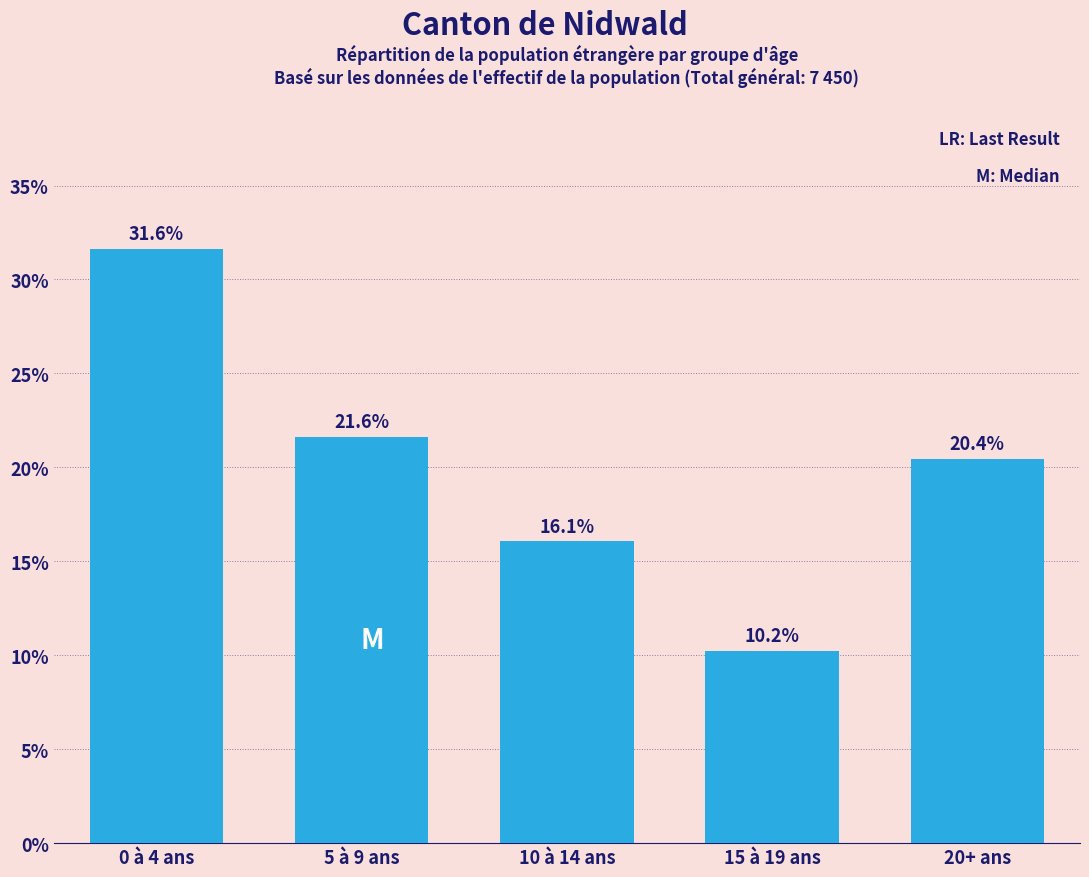

Reading right to left, what are all the values shown in this chart?

20+ ans=20.4	15 à 19 ans=10.2	10 à 14 ans=16.1	5 à 9 ans=21.6	0 à 4 ans=31.6